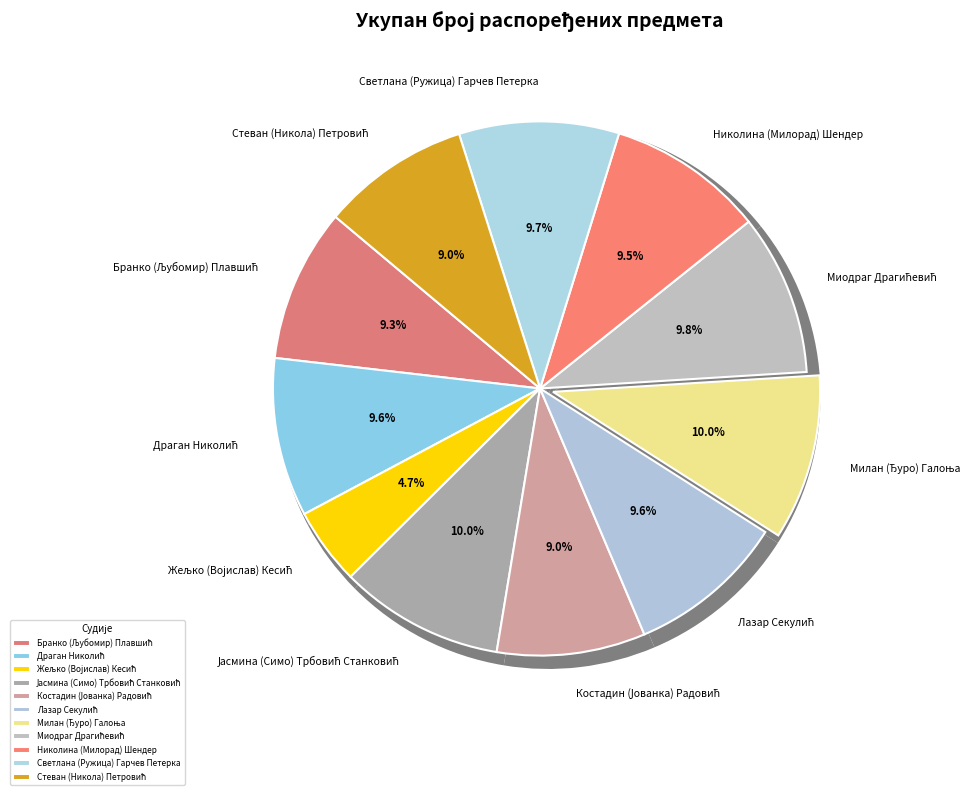

What is the change in value from Бранко (Љубомир) Плавшић to Јасмина (Симо) Трбовић Станковић?

+20